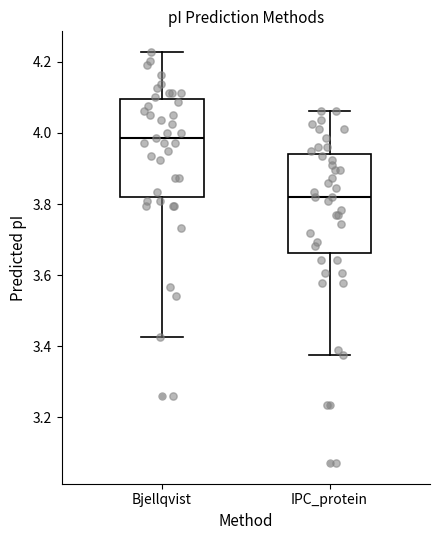

Reading left to right, read every box against the y-axis: the position of its median line, the range the box covers, and the ends of its whiskers. The values are not printed on the chart, so give them approximately, as read against the axis.

Bjellqvist: median 3.98, box 3.82 to 4.10, whiskers 3.42 to 4.22
IPC_protein: median 3.82, box 3.66 to 3.94, whiskers 3.38 to 4.06